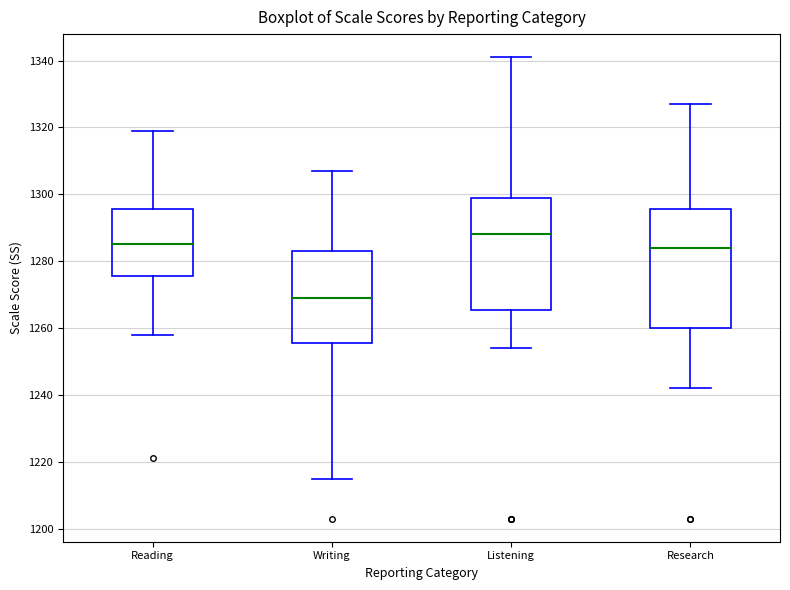

Where does the upper whisker of the box for Listening end on the y-axis? The values are not printed on the chart, so give them approximately, as read against the axis.

1342